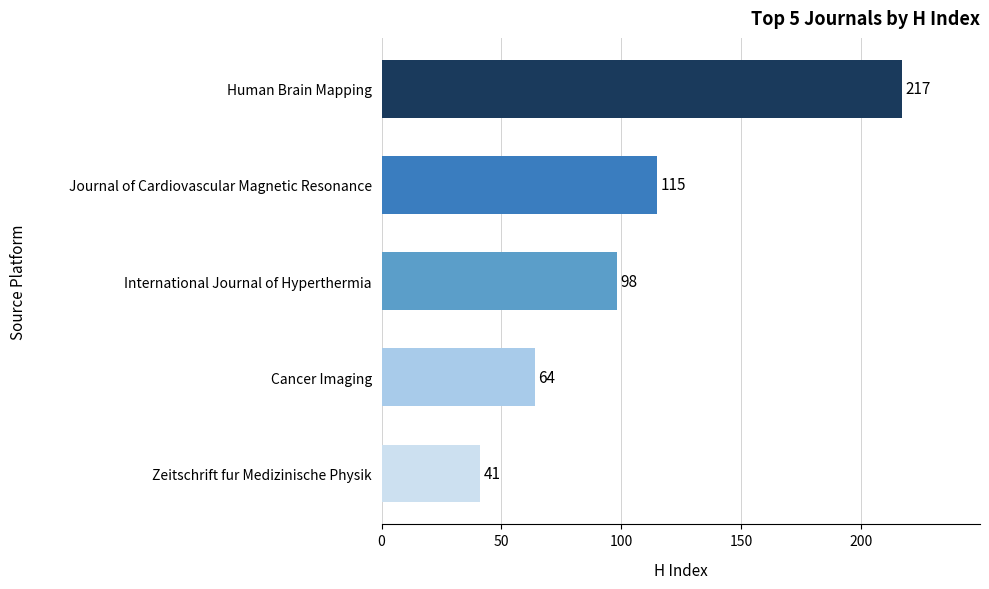

The value at Journal of Cardiovascular Magnetic Resonance is 115. True or false?

True